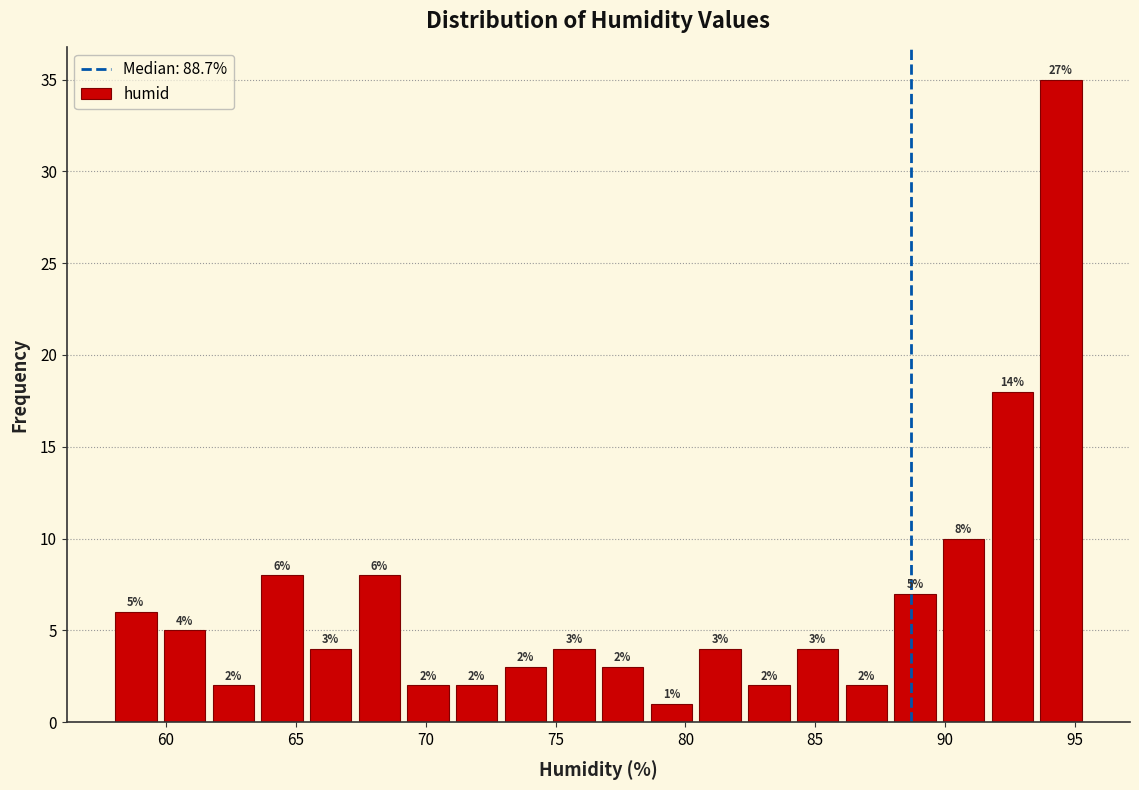

Around what value on the x-axis is the tallest bar? Give the approximate position of its centre, as read against the axis.

94.5